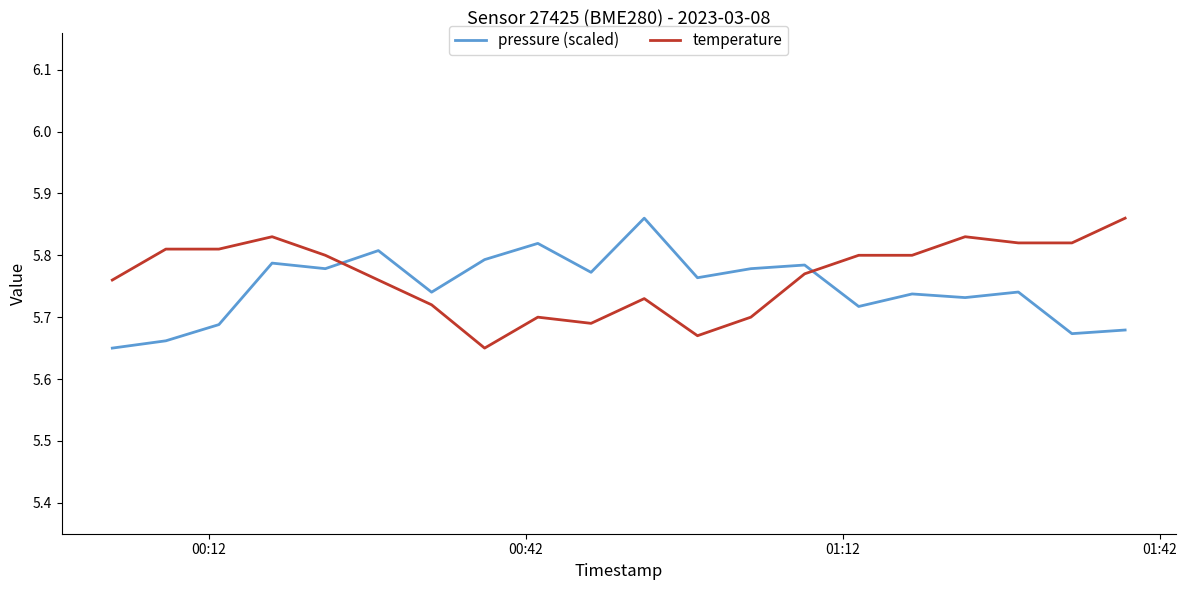

Rank the series by their average value, from lowest to highest.

pressure (scaled), temperature